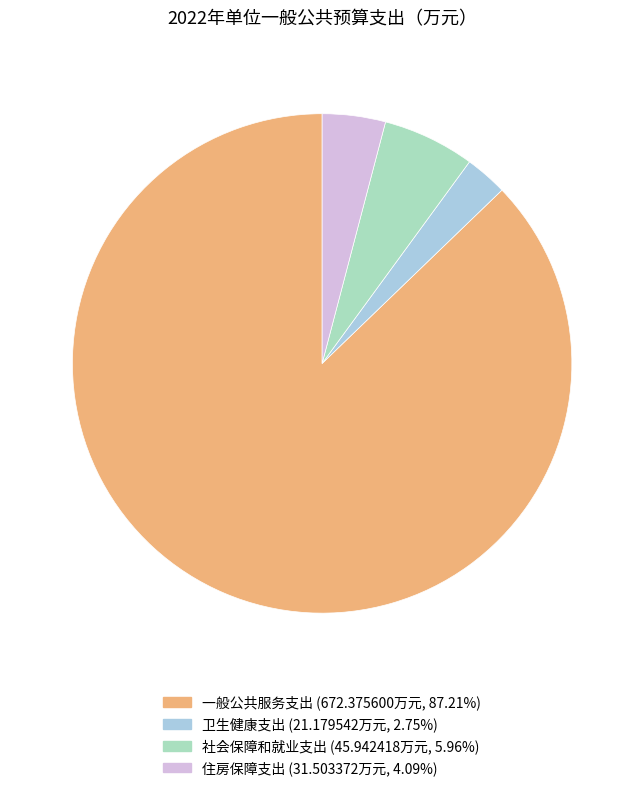

Is there a majority slice in this chart?

Yes